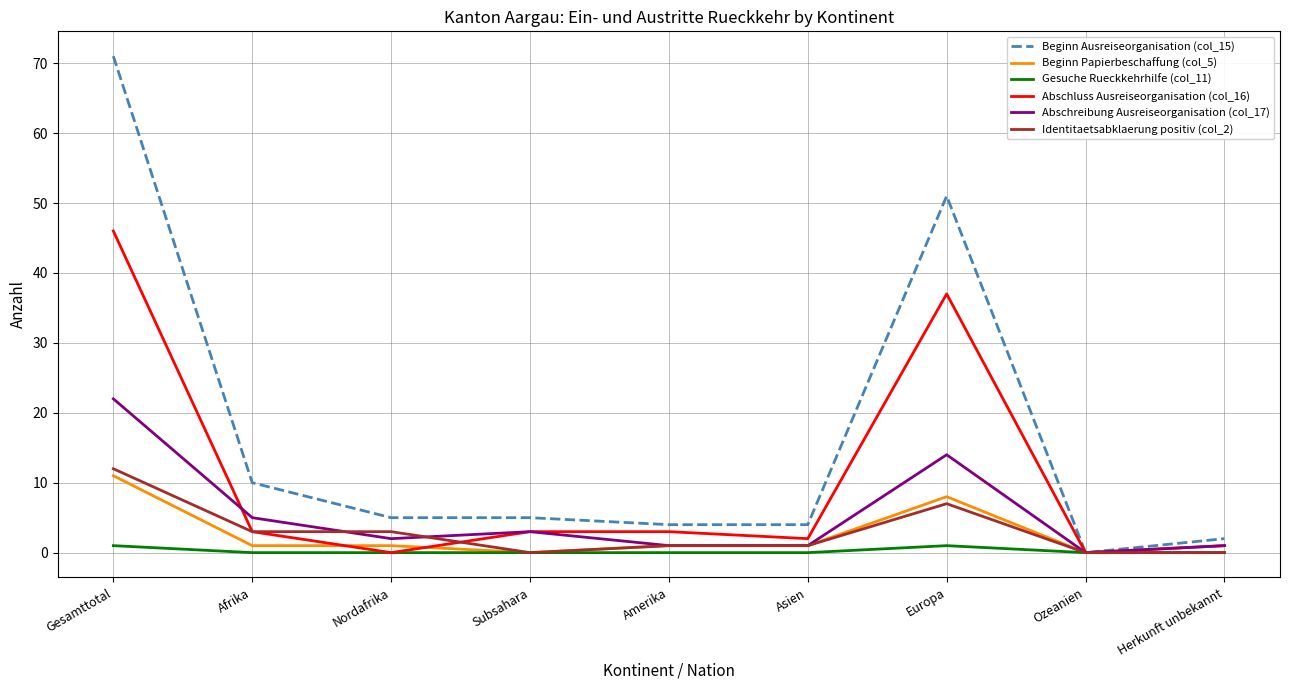

Which category has the highest value in the Abschluss Ausreiseorganisation (col_16) series?

Gesamttotal